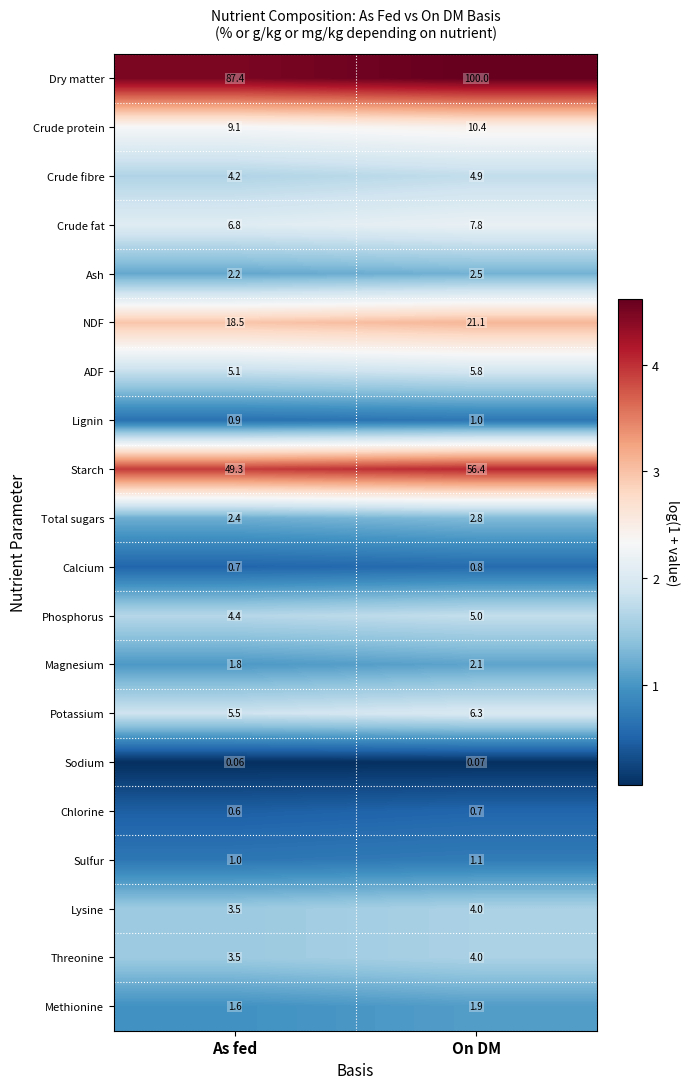

At which label is Sulfur closest to 1?

As fed